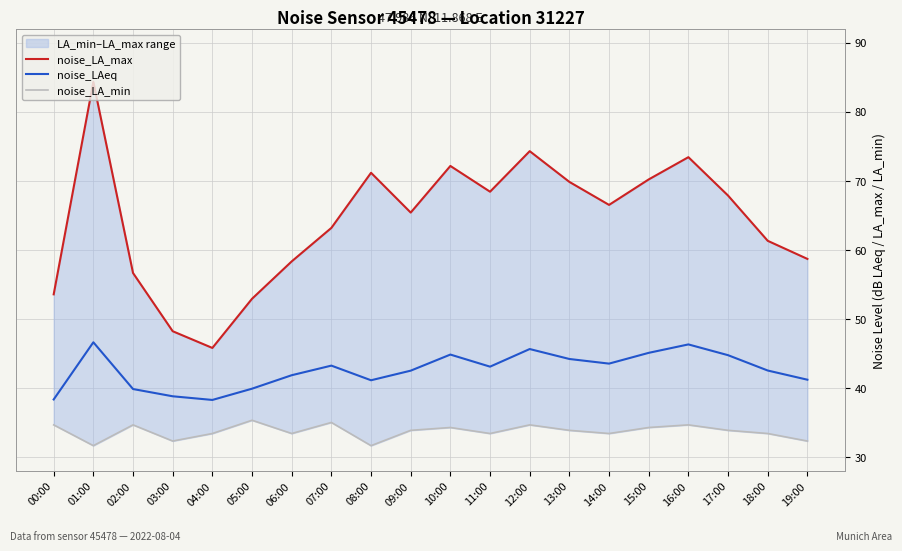

How many interior local peaks does the noise_LA_max series have?

5